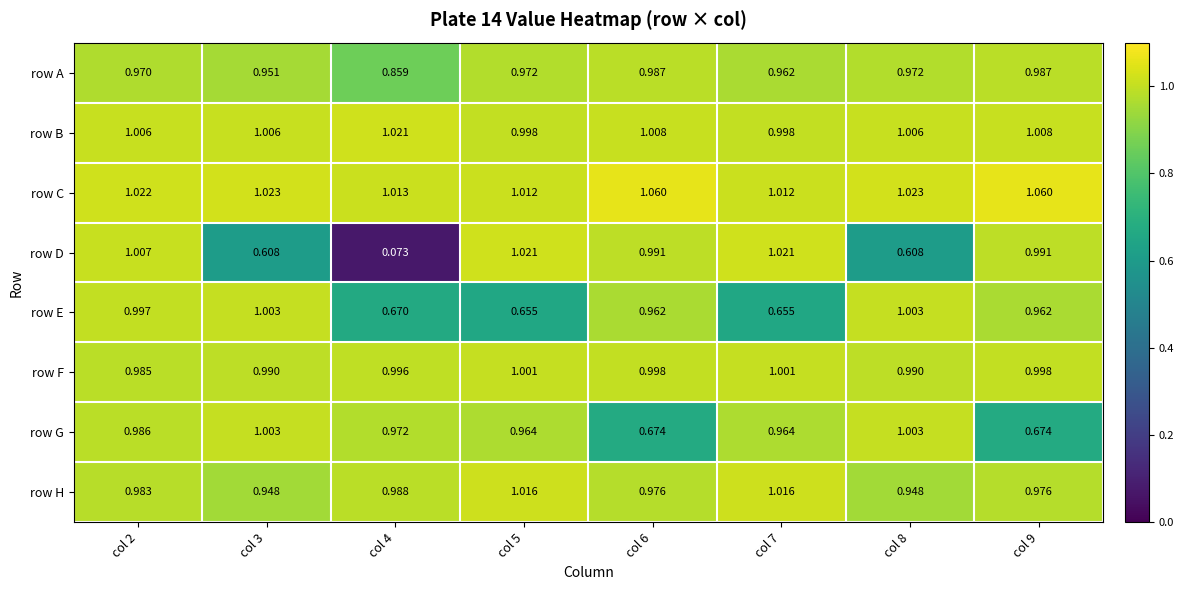

Rank the series at col 7 from highest to lowest value.

row D, row H, row C, row F, row B, row G, row A, row E